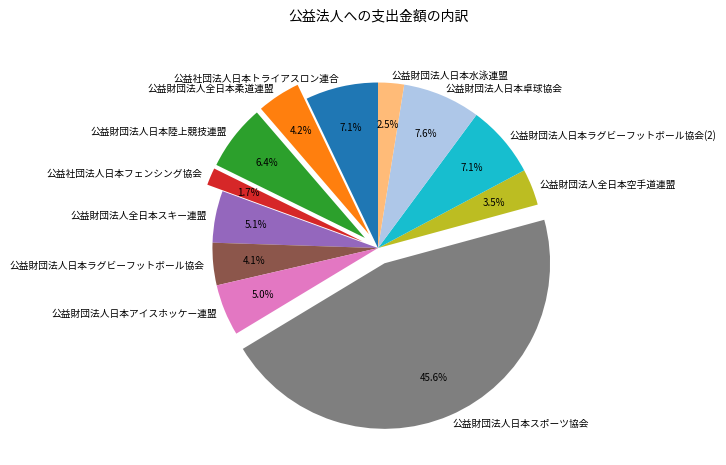

How much of the chart is everything except 公益財団法人日本陸上競技連盟?

93.6%